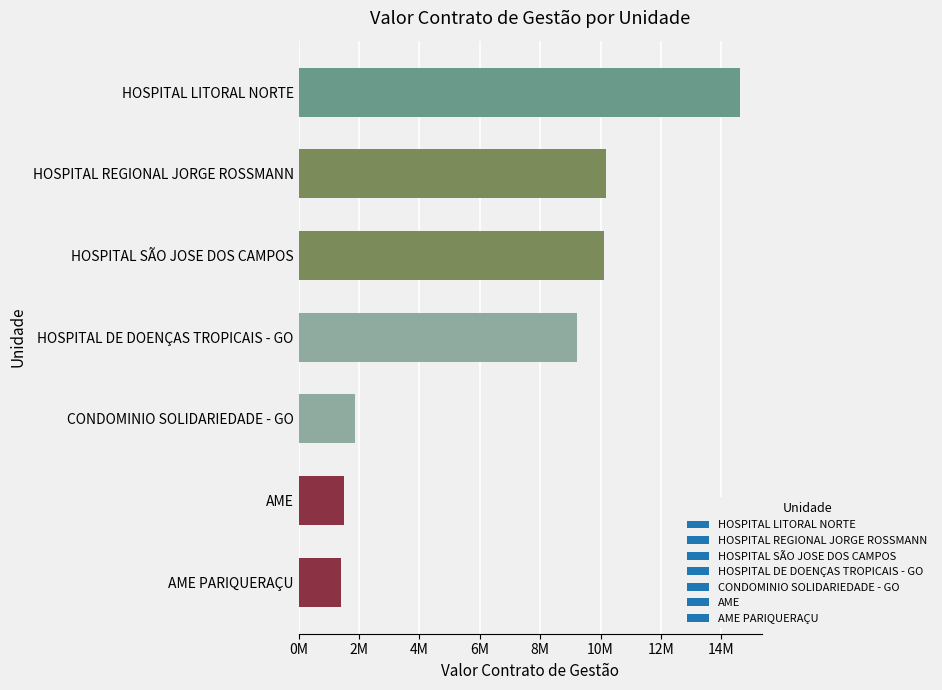

The chart shows a value of 1879376 at CONDOMINIO SOLIDARIEDADE - GO. True or false?

True